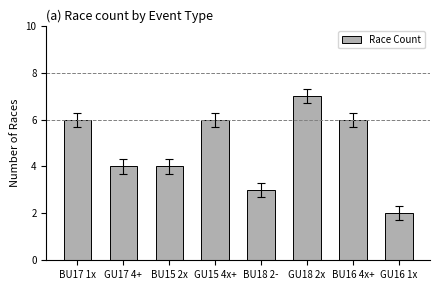

Which category has the highest value across all series?

GU18 2x